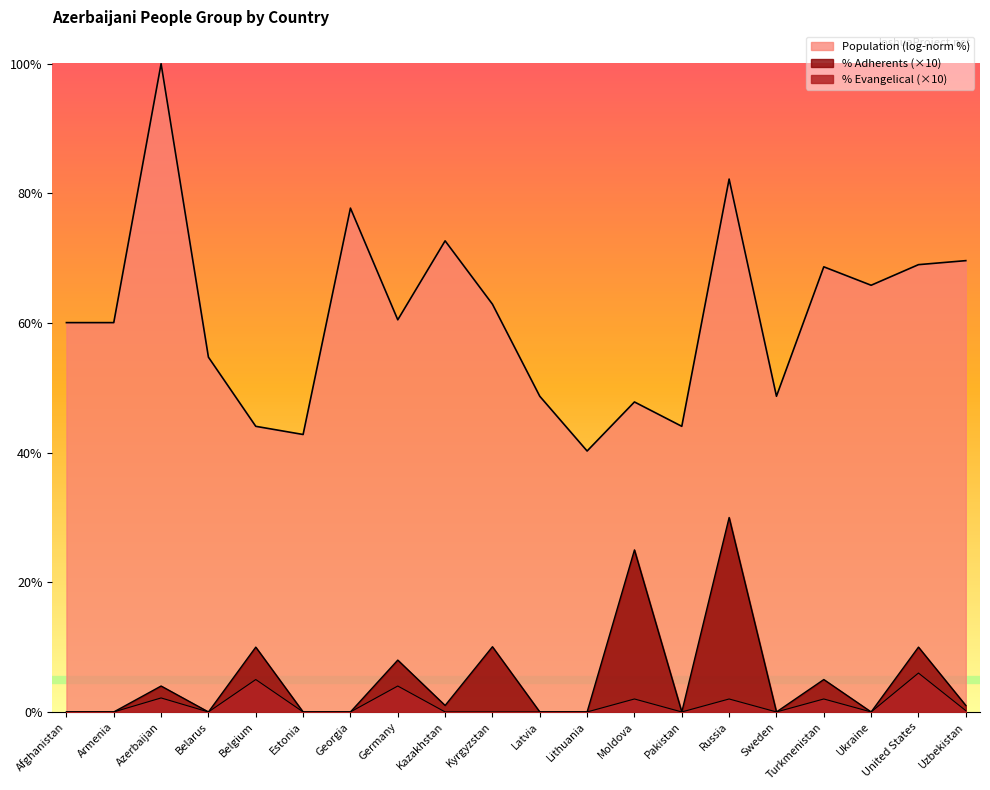

At which category does PercentEvangelical reach its first local valley?

Belarus